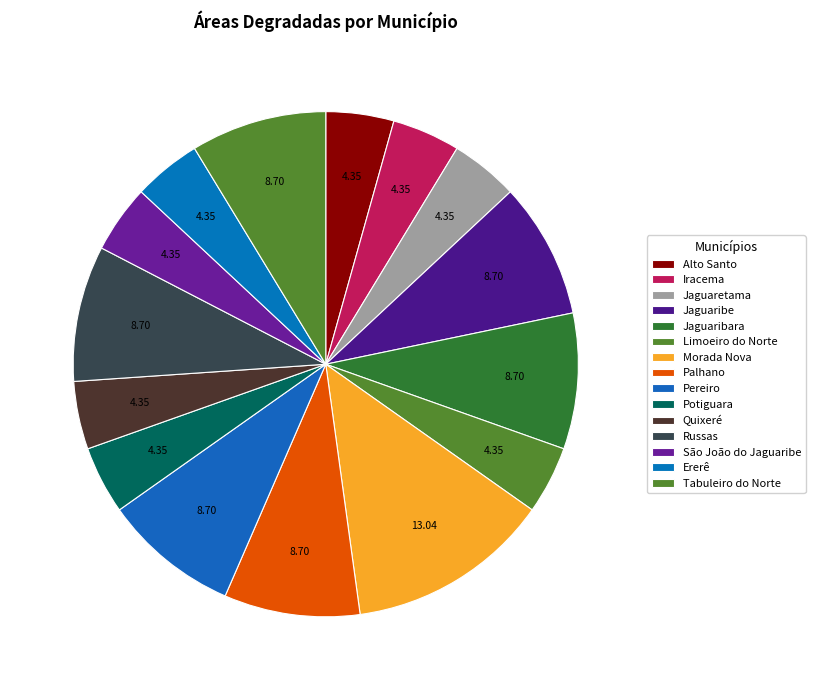

Which slice is the smallest?

Alto Santo